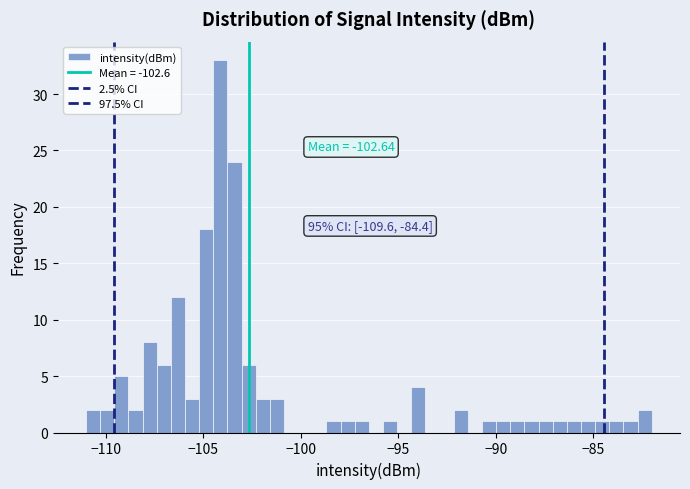

Around what value on the x-axis is the tallest bar? Give the approximate position of its centre, as read against the axis.

-104.0